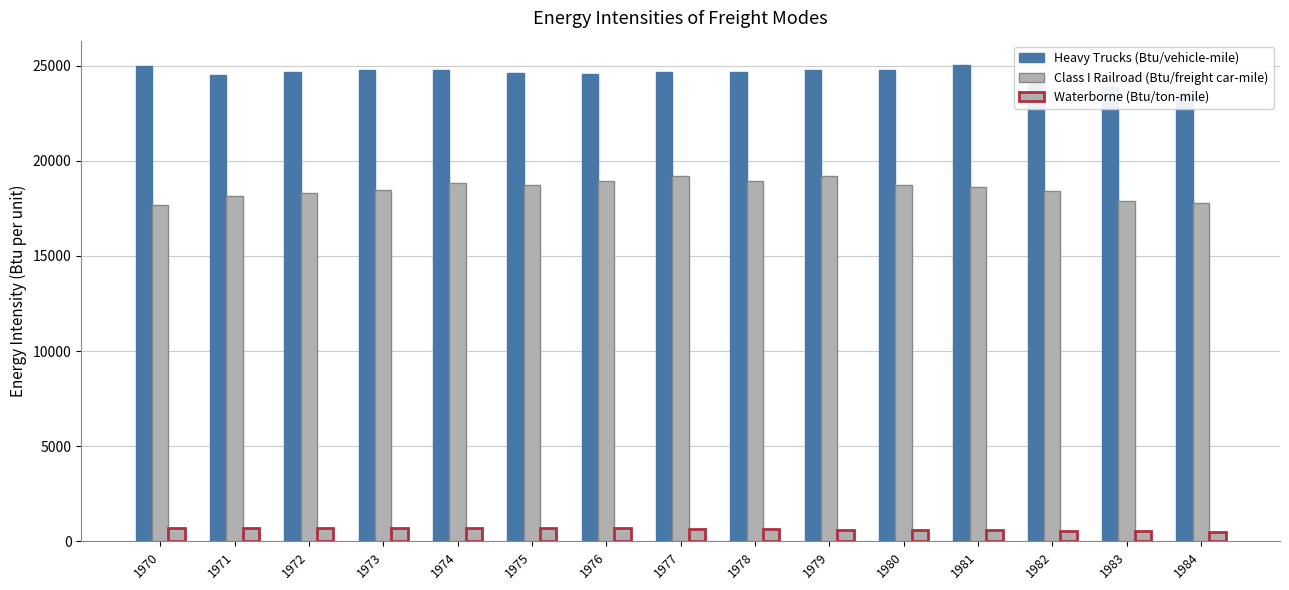

What is the total value across all series at 1979?

44552